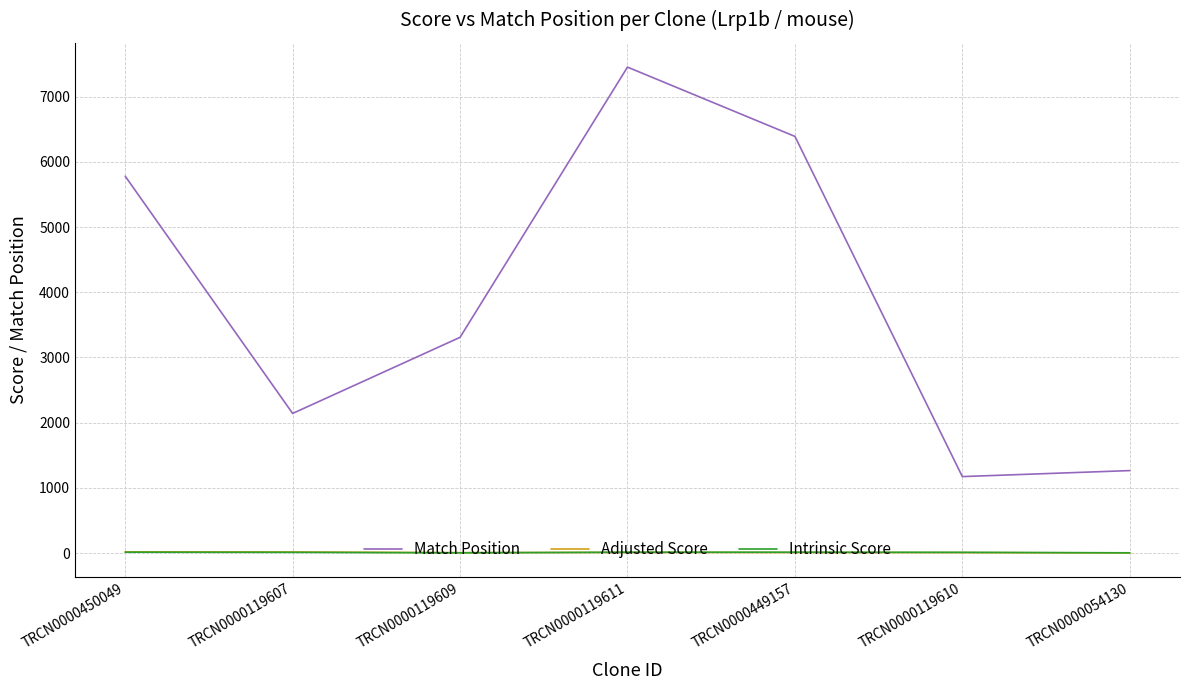

Which series has the widest spread of values?

Match Position